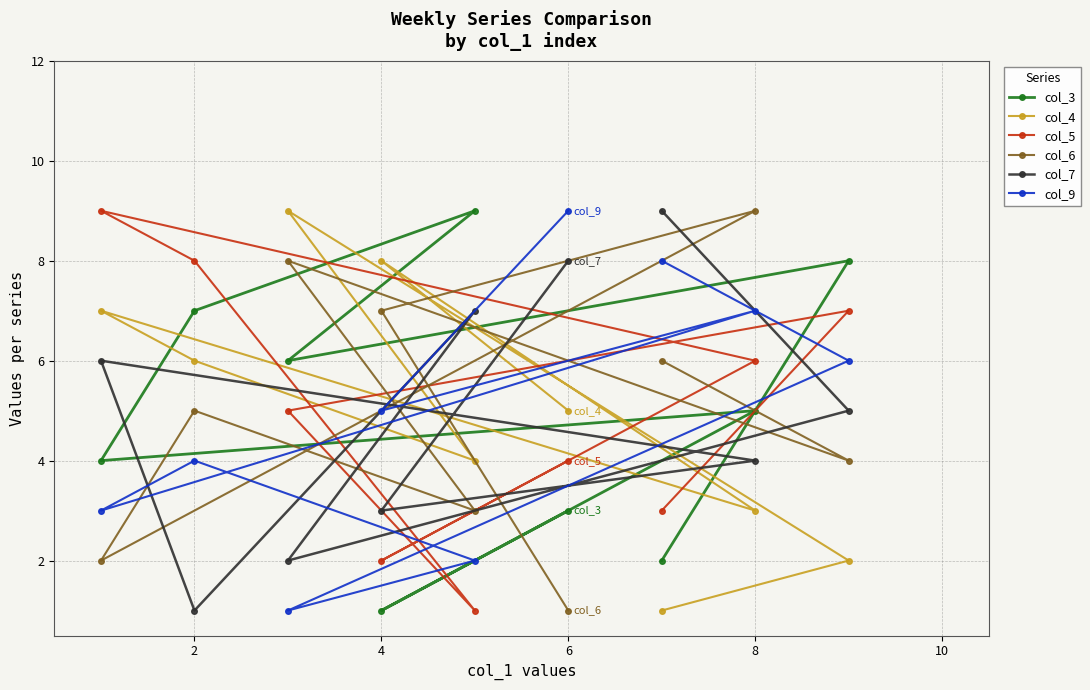

Reading left to right, list all the values displayed in this chart.

col_3: 4	7	6	1	9	3	2	5	8
col_4: 7	6	9	8	4	5	1	3	2
col_5: 9	8	5	2	1	4	3	6	7
col_6: 2	5	8	7	3	1	6	9	4
col_7: 6	1	2	3	7	8	9	4	5
col_9: 3	4	1	5	2	9	8	7	6